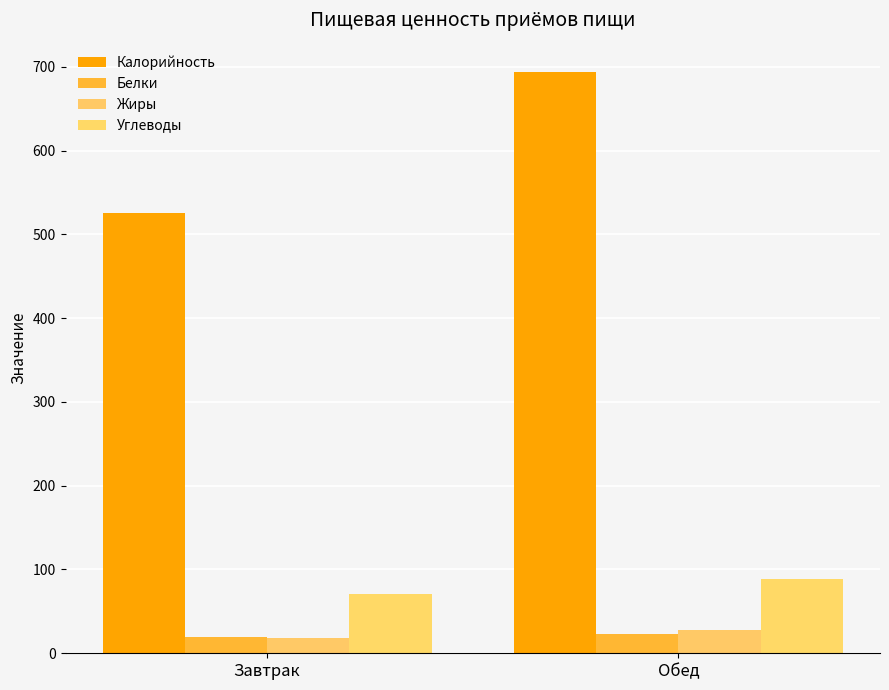

Rank the series at Обед from lowest to highest value.

Белки, Жиры, Углеводы, Калорийность